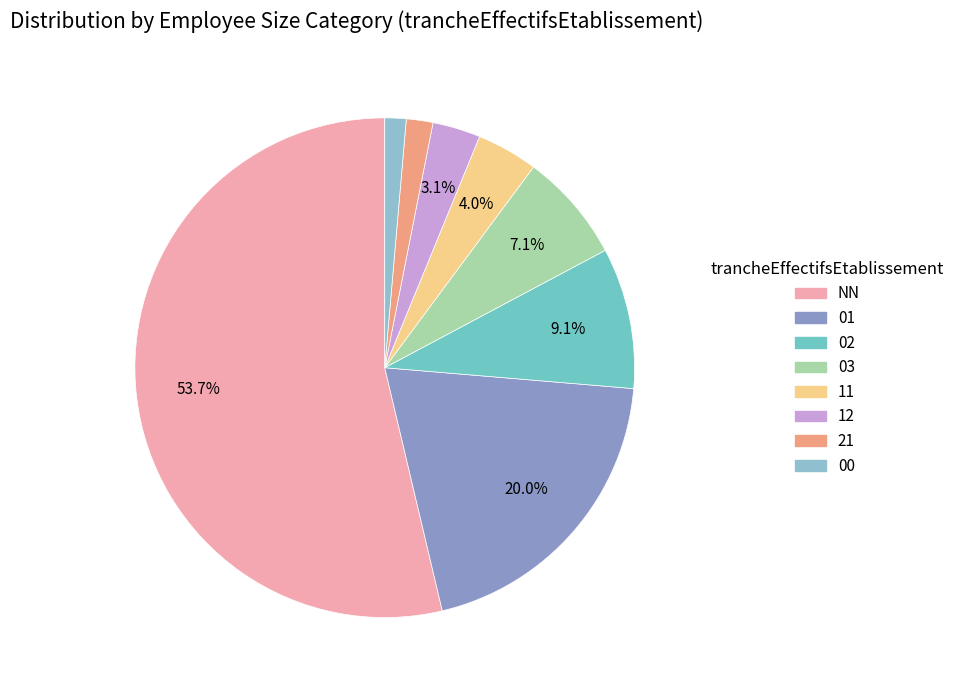

What is the largest slice in the pie chart?

NN